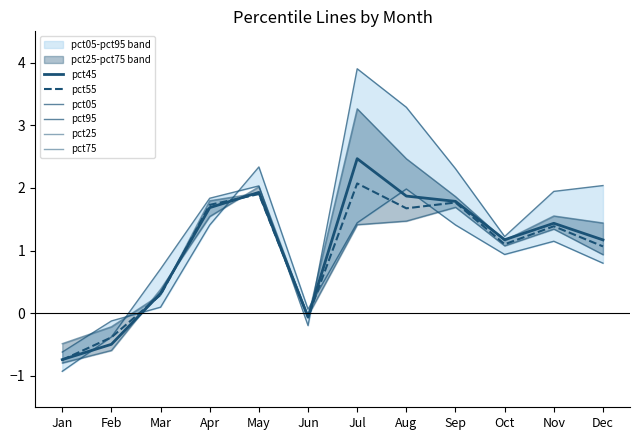

After their last crossing, which series has the higher values: pct25 or pct05?

pct05